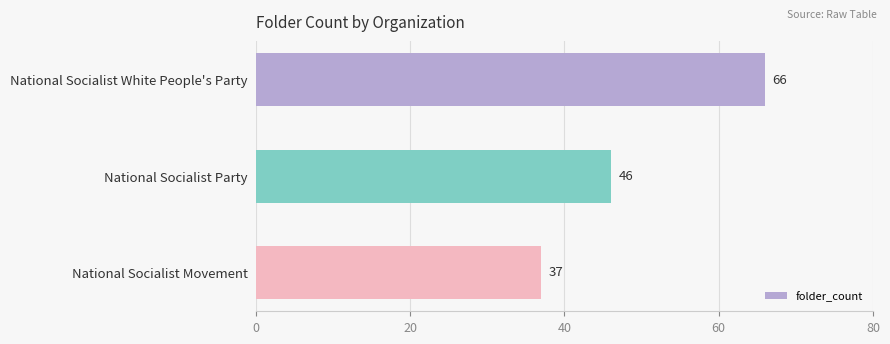

List the labels in order of value, smallest first.

National Socialist Movement, National Socialist Party, National Socialist White People's Party